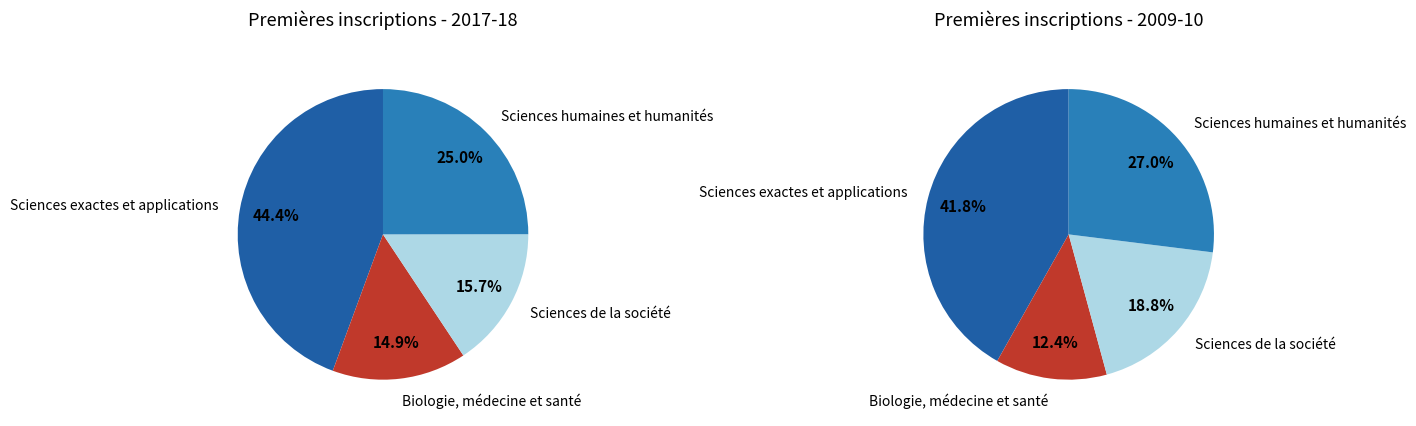

The Biologie, médecine et santé slice represents 15% of the pie. True or false?

True